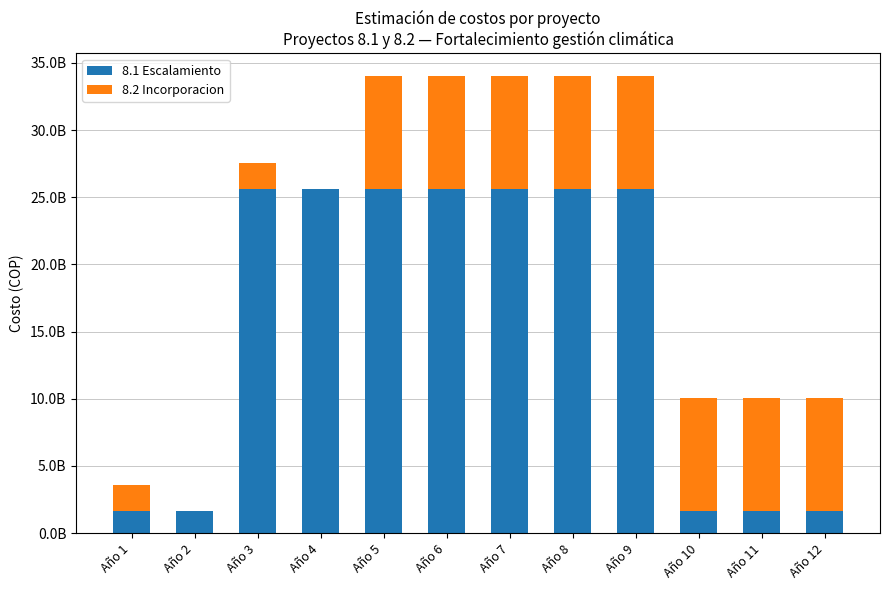

Is it true that 8.2 Incorporacion equals 1883028171.0 at Año 1?

True